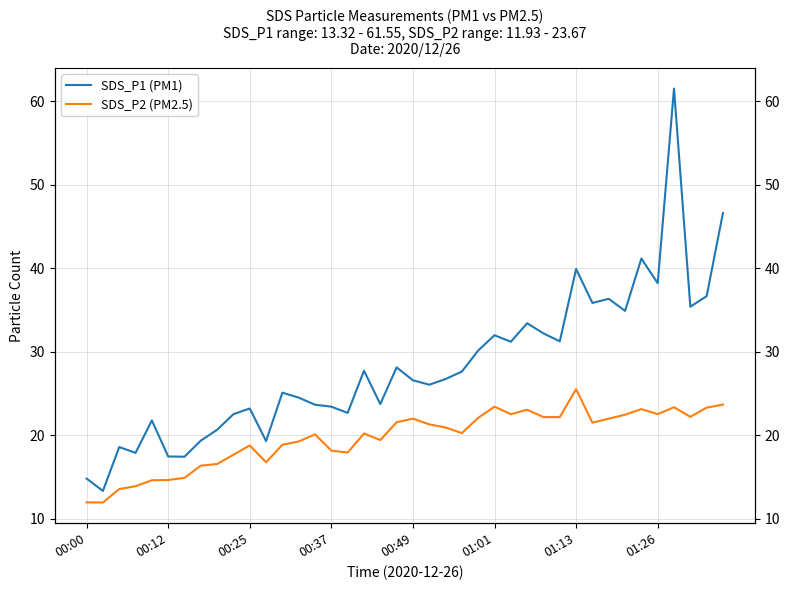

How many interior local valleys does the SDS_P1 (PM1) series have?

13